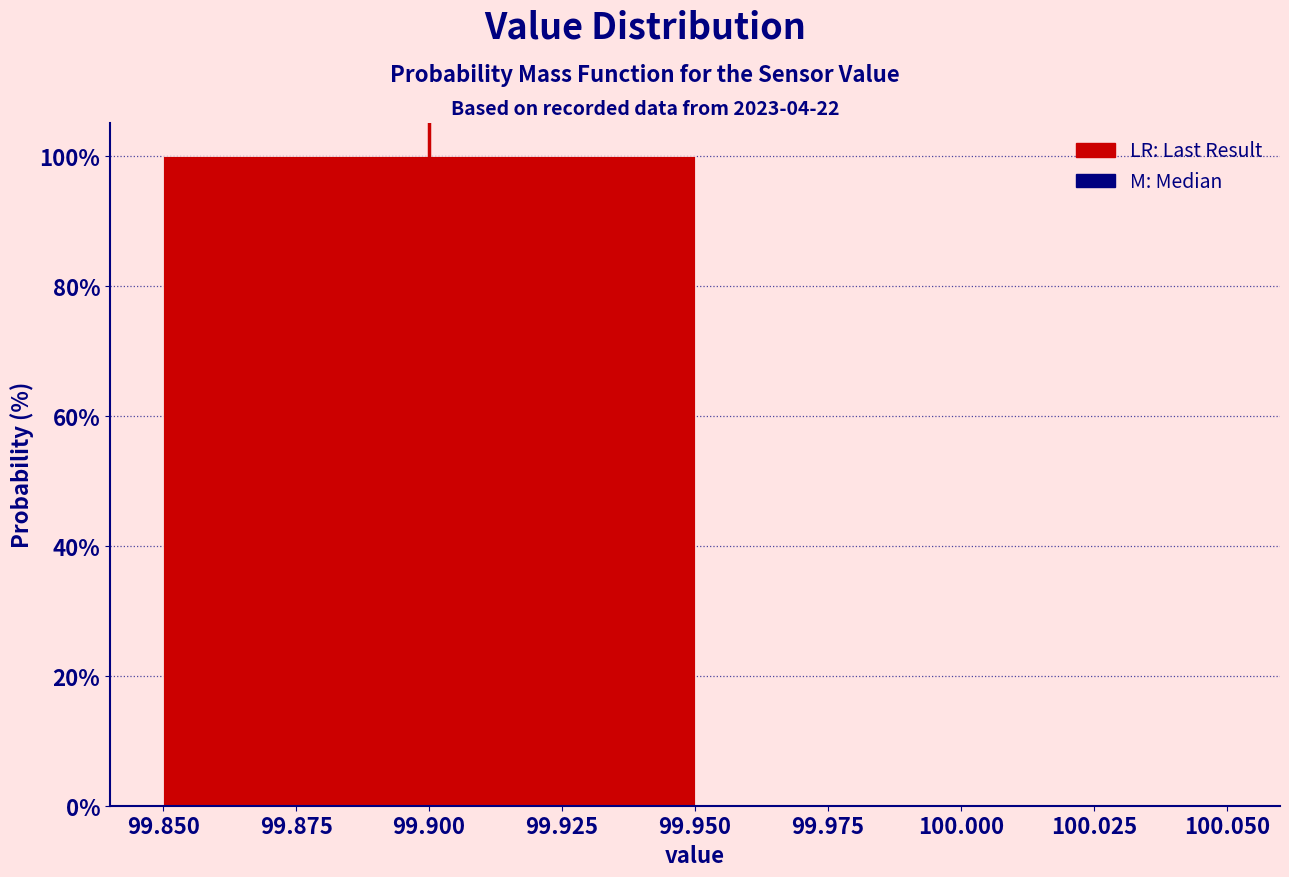

Reading left to right, list every bar in this chart as the range it spans on the x-axis followed by its height. The values are not printed on the chart, so give them approximately, as read against the axis.

99.850 to 99.950: 100
99.950 to 100.050: 0